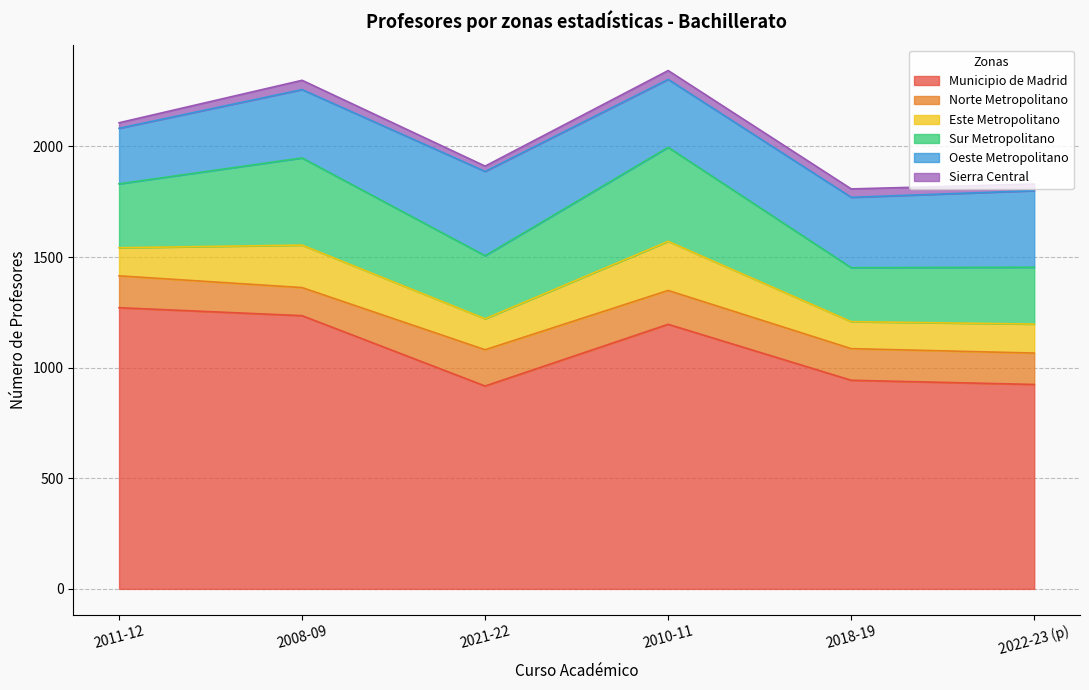

The value of Oeste Metropolitano at 2008-09 is 185. True or false?

False